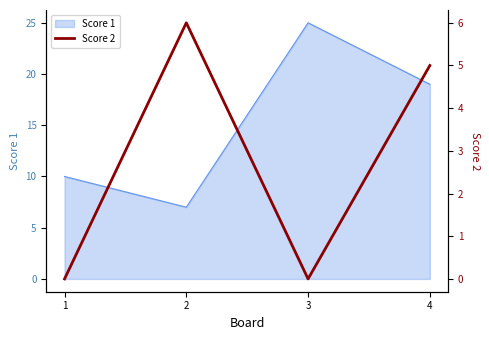

Rank the categories by Score 1 value from lowest to highest.

2, 1, 4, 3